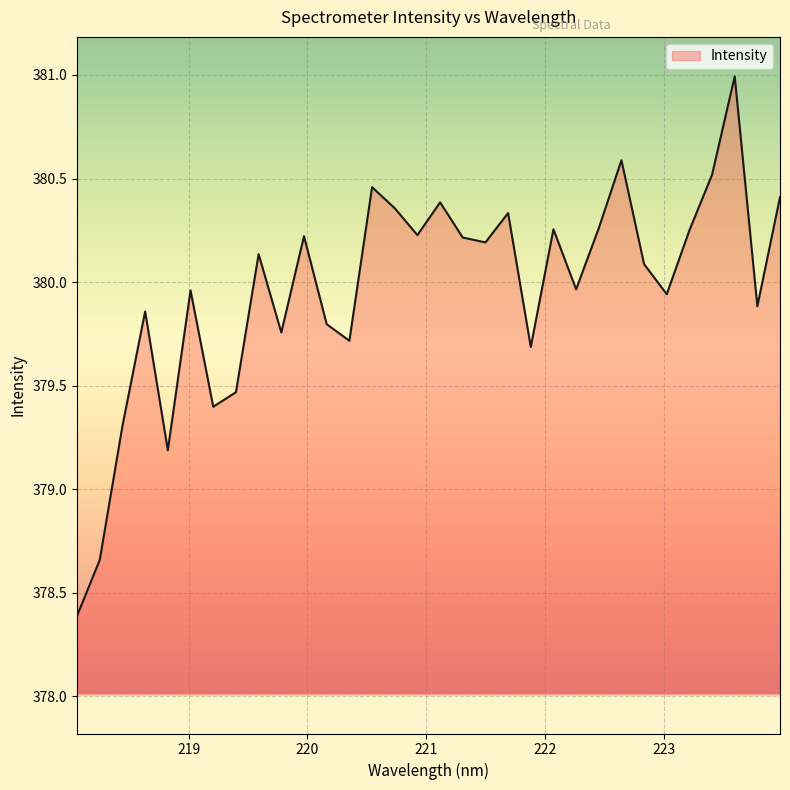

What is the difference between the maximum and minimum values?

2.6